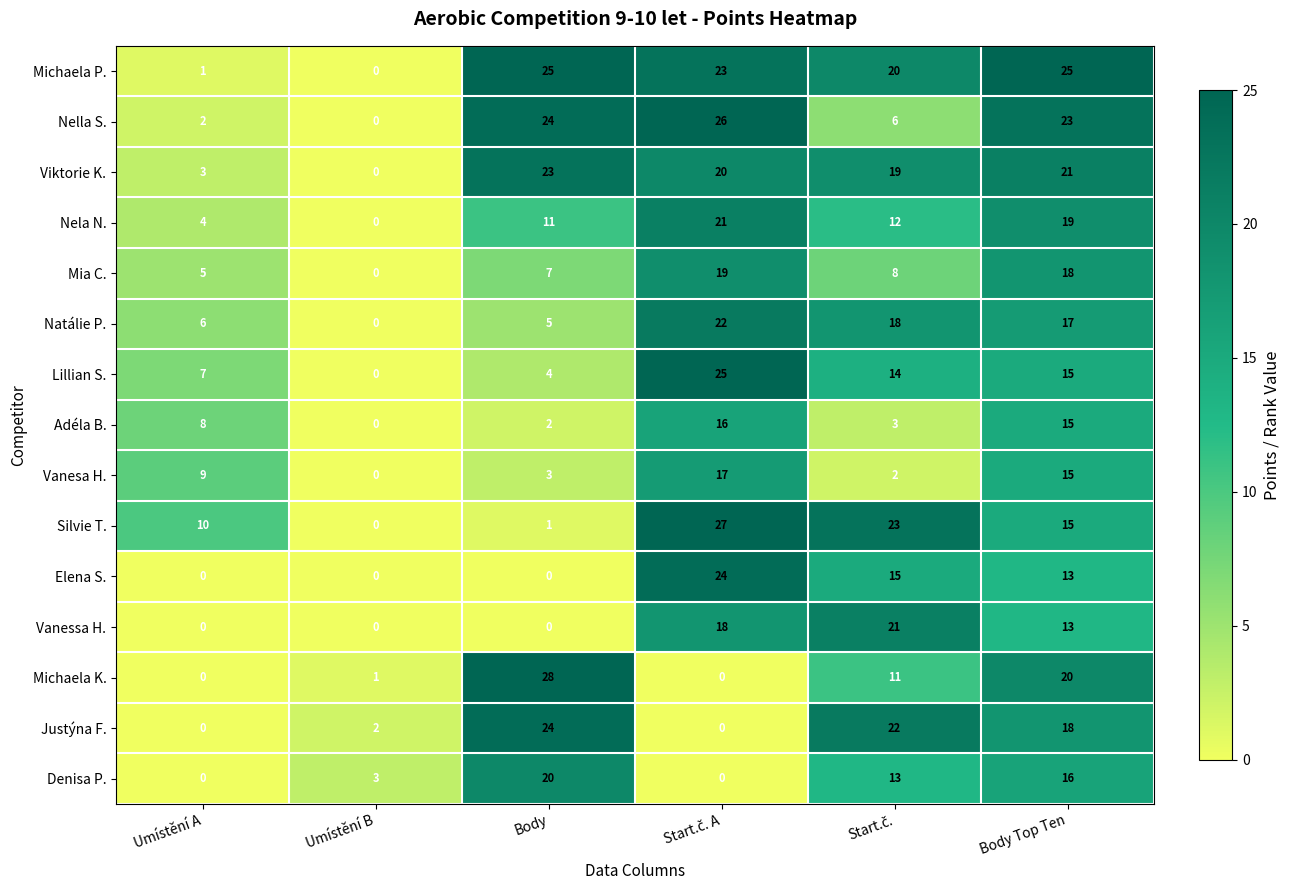

Is it true that Adéla B. equals 3 at Umístění A?

False